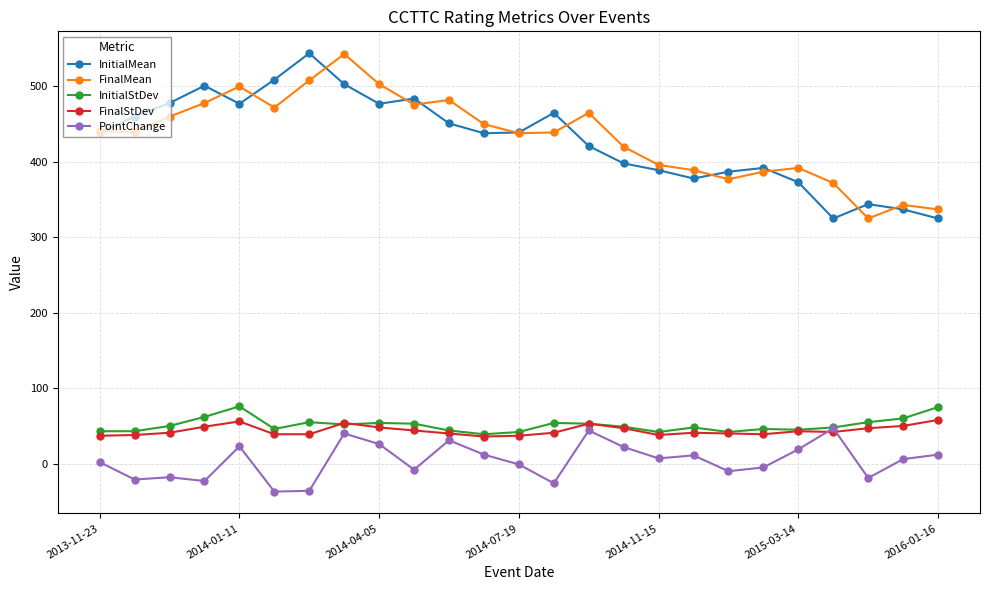

True or false: InitialMean and PointChange cross at least once.

False